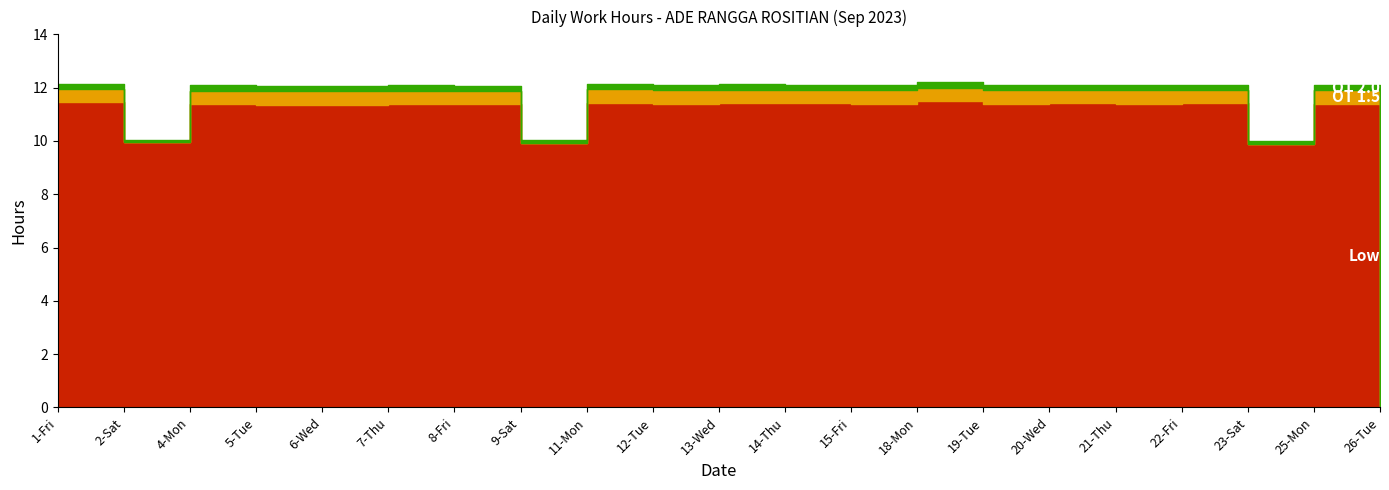

What value does the Low series have at 21-Thu?

11.4